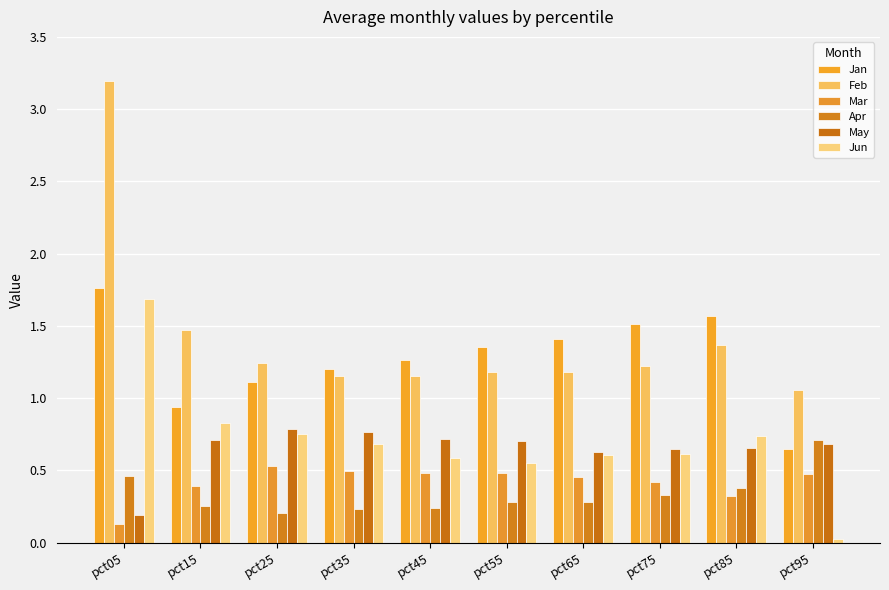

How many bars are there in total?

60